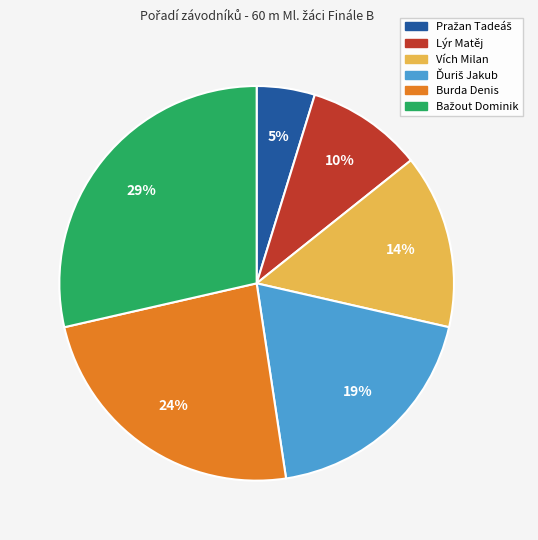

To the nearest percent, what percentage of the pie is Burda Denis?

24%